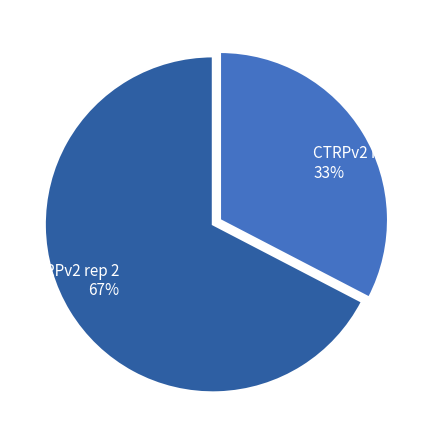

To the nearest percent, what portion does CTRPv2 rep 2 represent?

67%